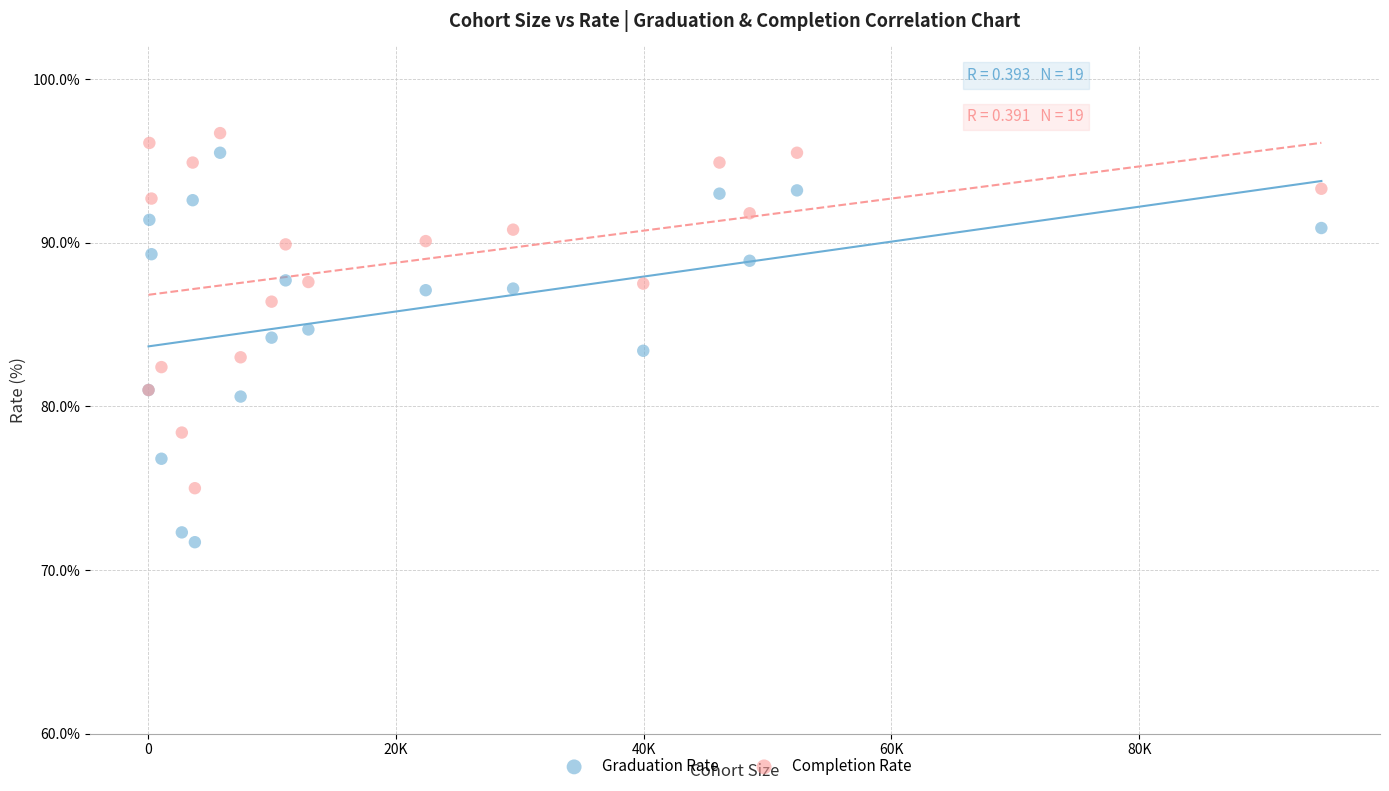

What is the X range (max minus min) for the scatter plot?

94619.0